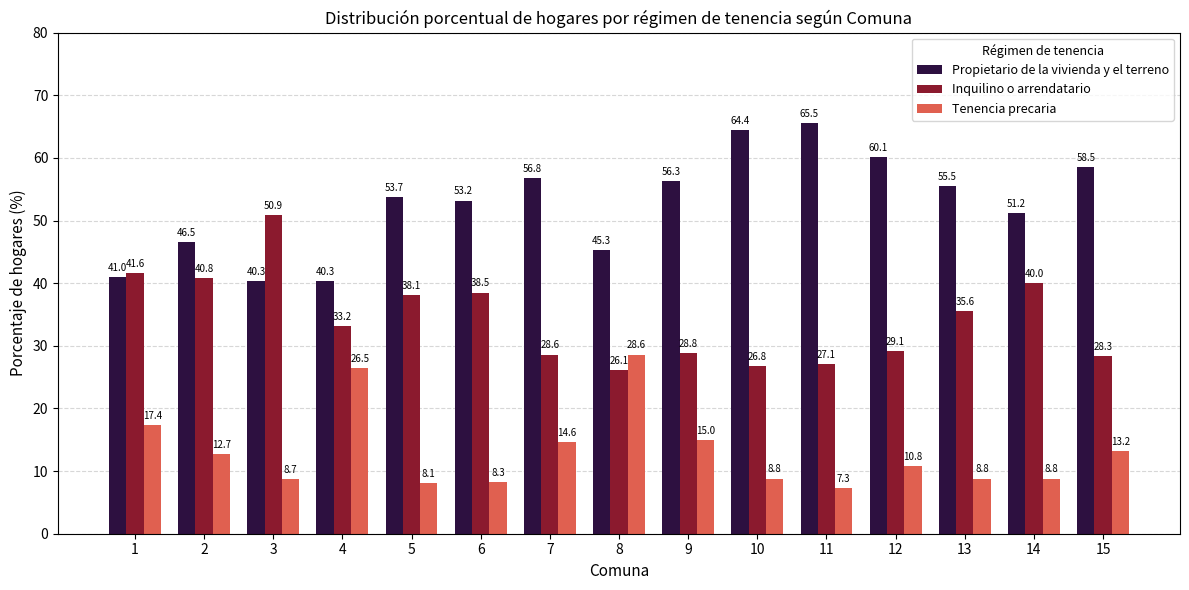

At which label is Propietario de la vivienda y el terreno closest to 52?

14